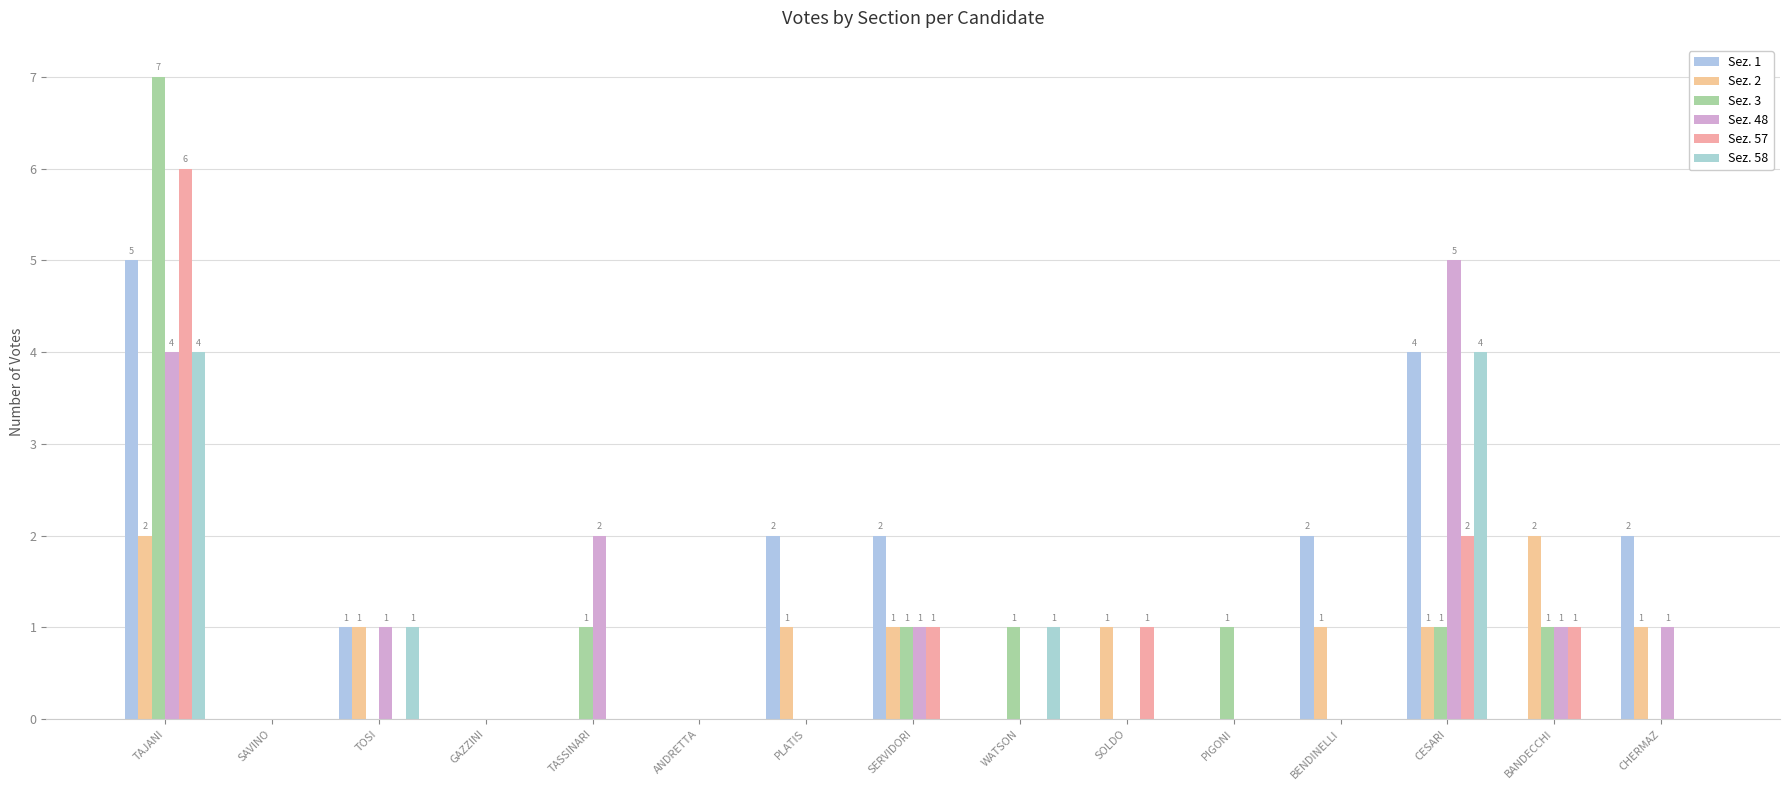

What is the difference between the Sez. 2 values at BENDINELLI and PIGONI?

1